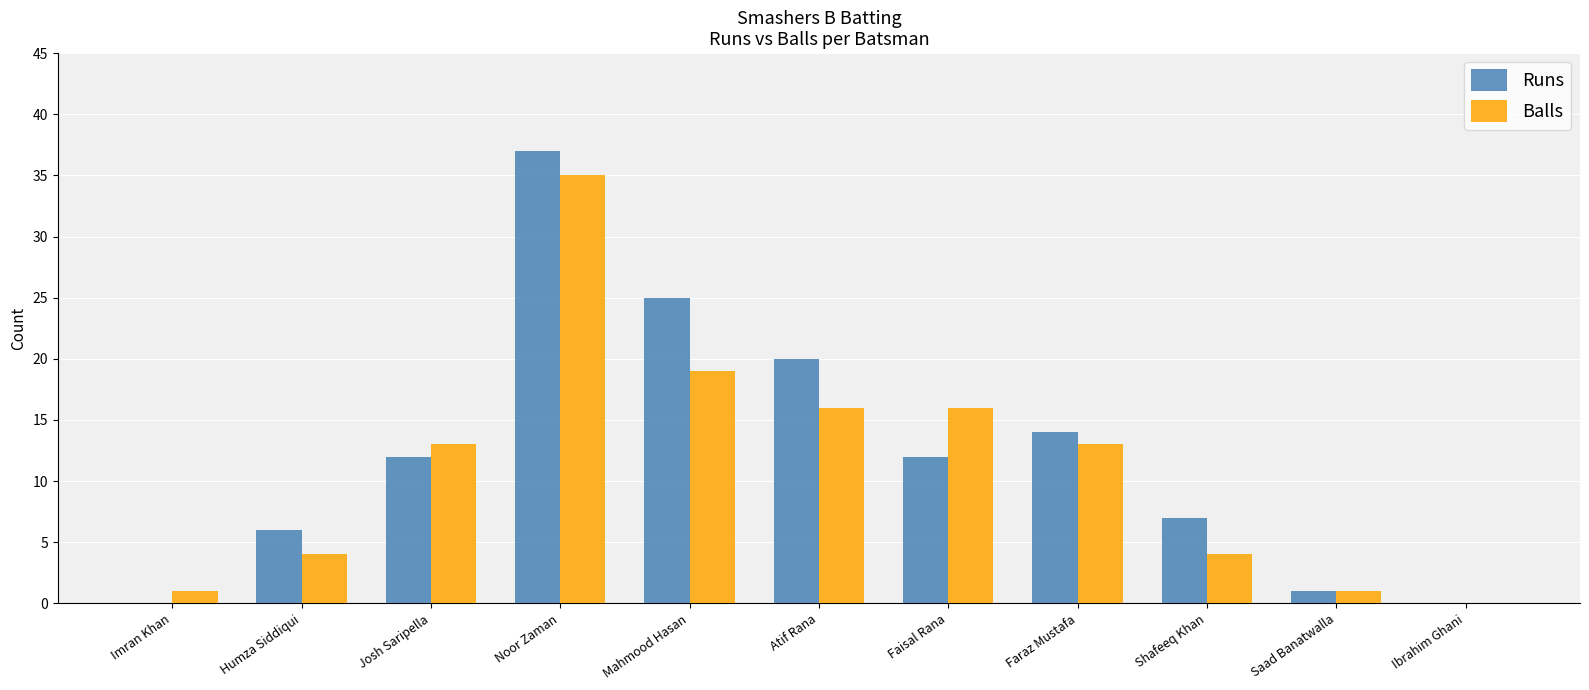

At which label does Balls reach its peak?

Noor Zaman